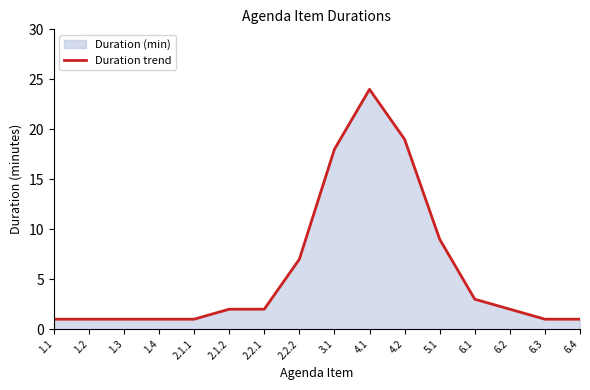

Is it true that the value at 2.1.1 is 1?

True